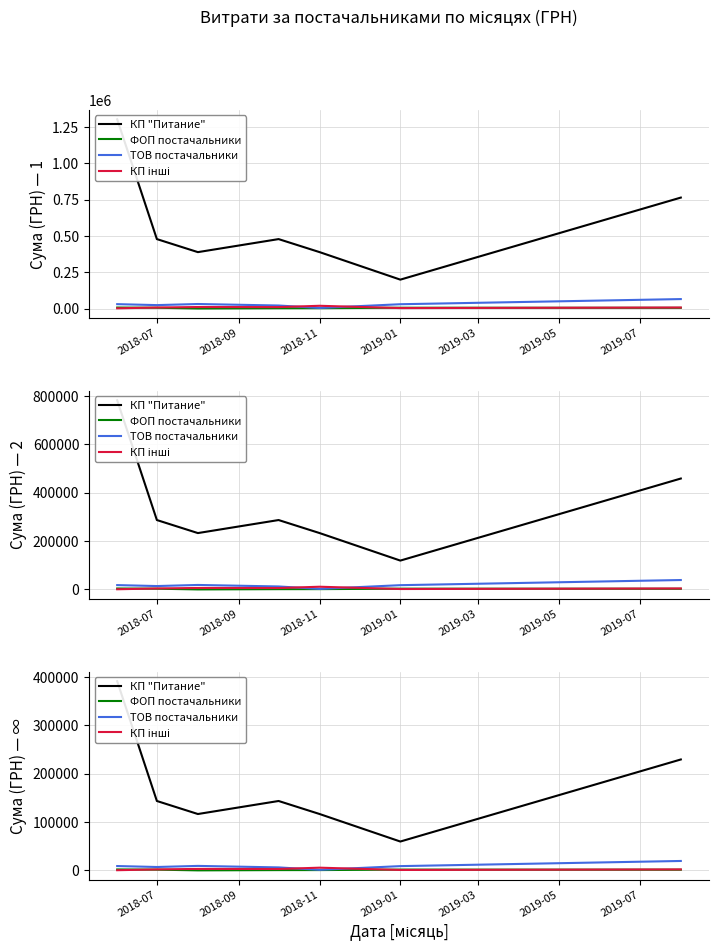

True or false: ФОП постачальники has more than 1 interior local peaks.

False